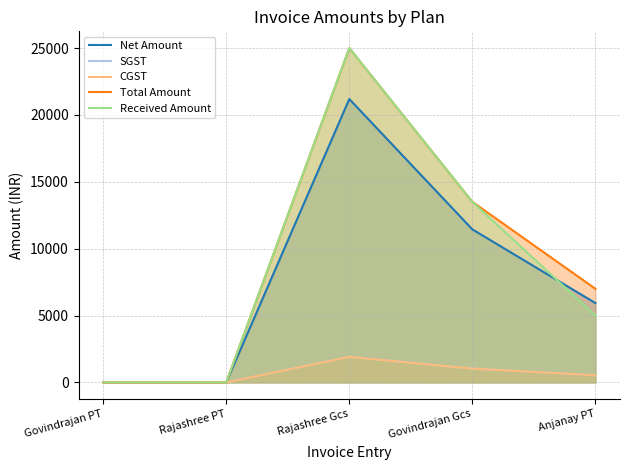

How many data points in SGST are less than 533?

2